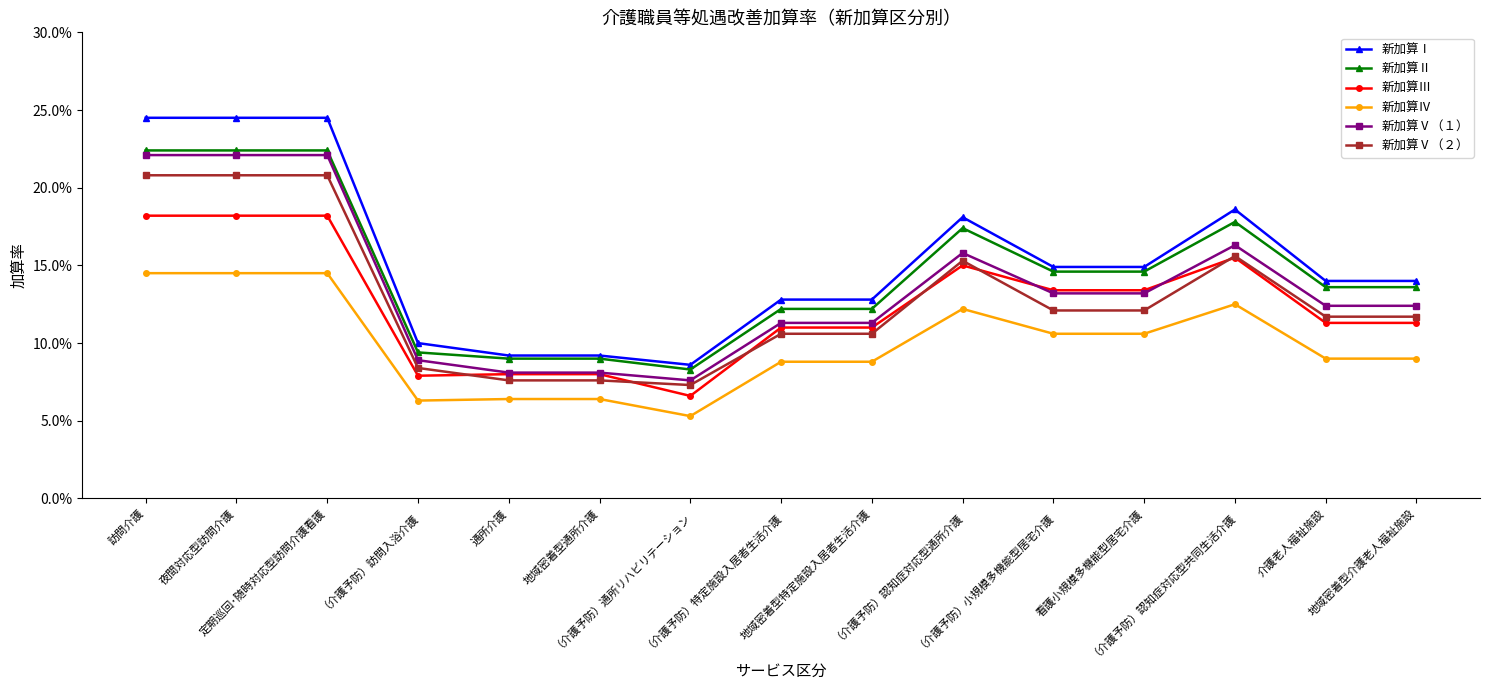

What are all the series names shown in the legend?

新加算Ⅰ, 新加算Ⅱ, 新加算Ⅲ, 新加算Ⅳ, 新加算Ⅴ（１）, 新加算Ⅴ（２）